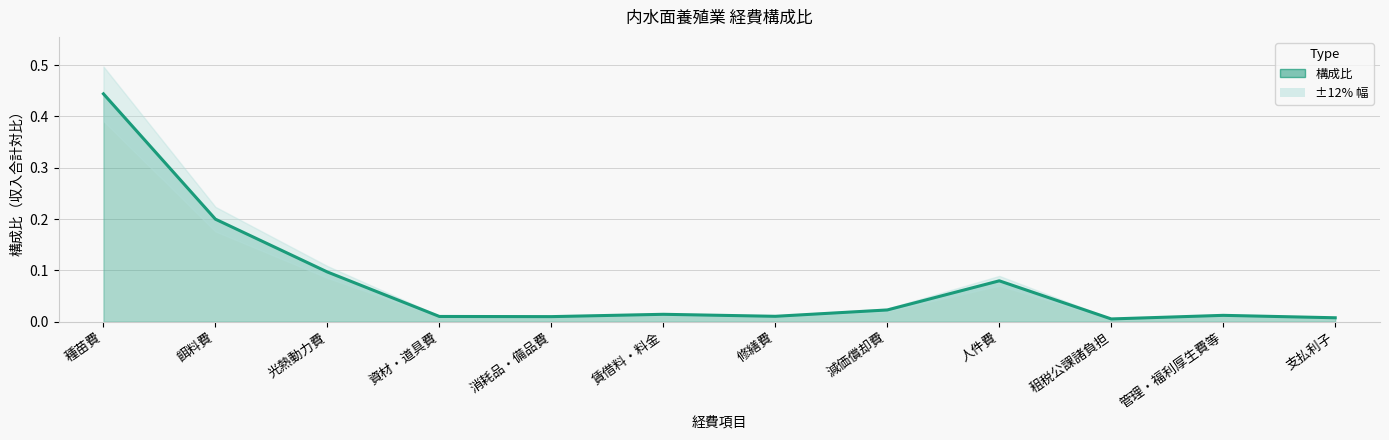

How many lines are shown in the chart?

1